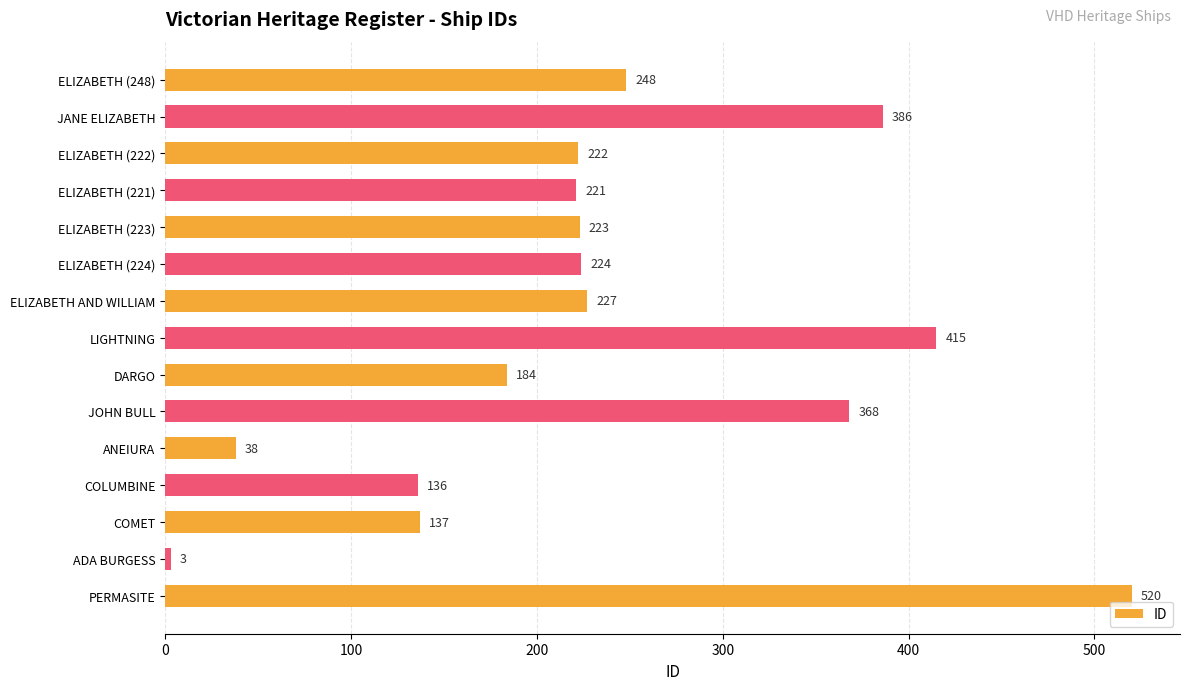

Reading top to bottom, extract all data points from this chart.

ELIZABETH (248)=248	JANE ELIZABETH=386	ELIZABETH (222)=222	ELIZABETH (221)=221	ELIZABETH (223)=223	ELIZABETH (224)=224	ELIZABETH AND WILLIAM=227	LIGHTNING=415	DARGO=184	JOHN BULL=368	ANEIURA=38	COLUMBINE=136	COMET=137	ADA BURGESS=3	PERMASITE=520